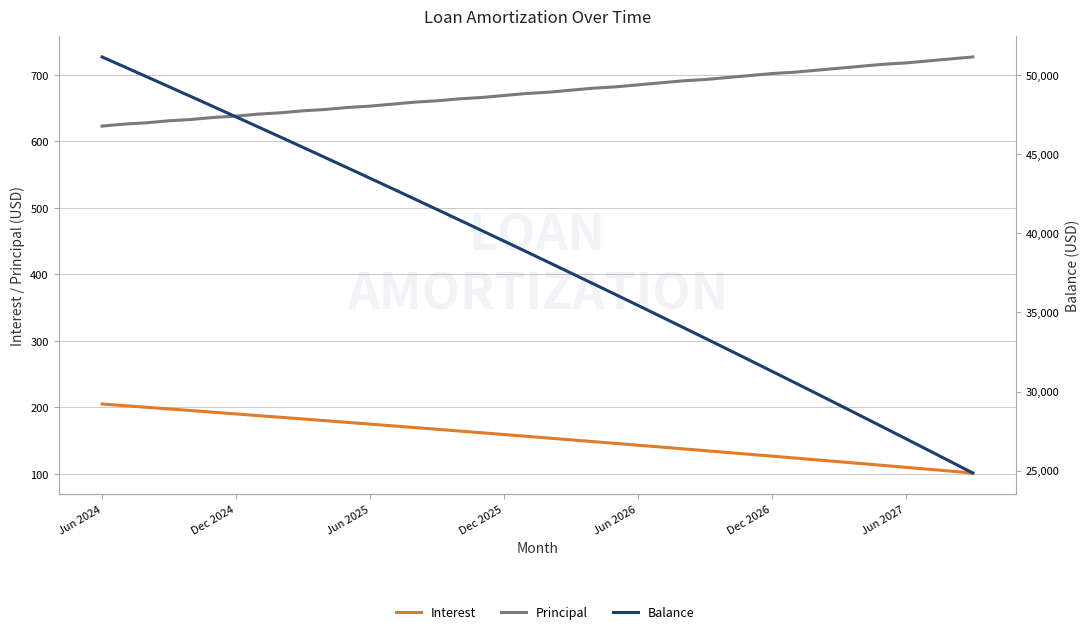

What is the total value across all series at Dec 2025?

40350.1